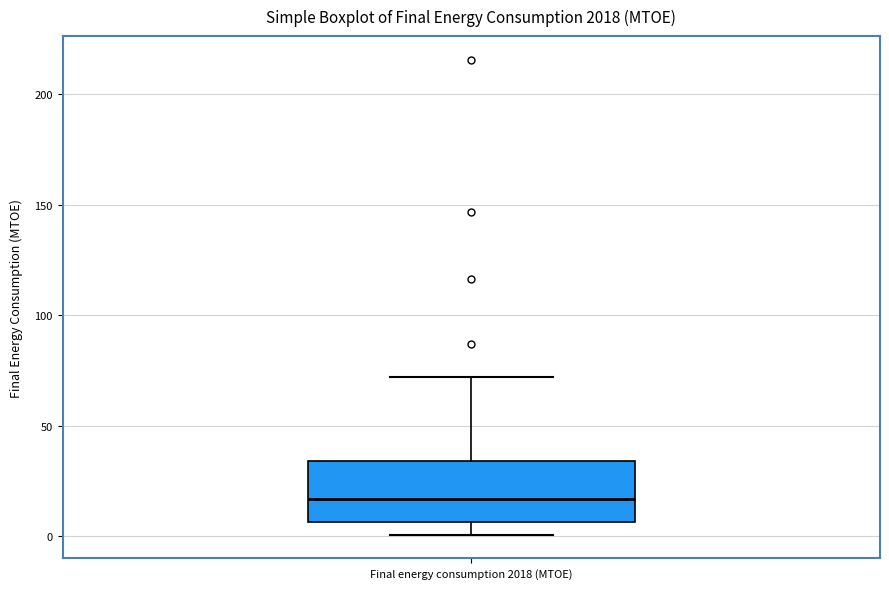

Where does the lower whisker of the box for Final energy consumption 2018 (MTOE) end on the y-axis? The values are not printed on the chart, so give them approximately, as read against the axis.

0